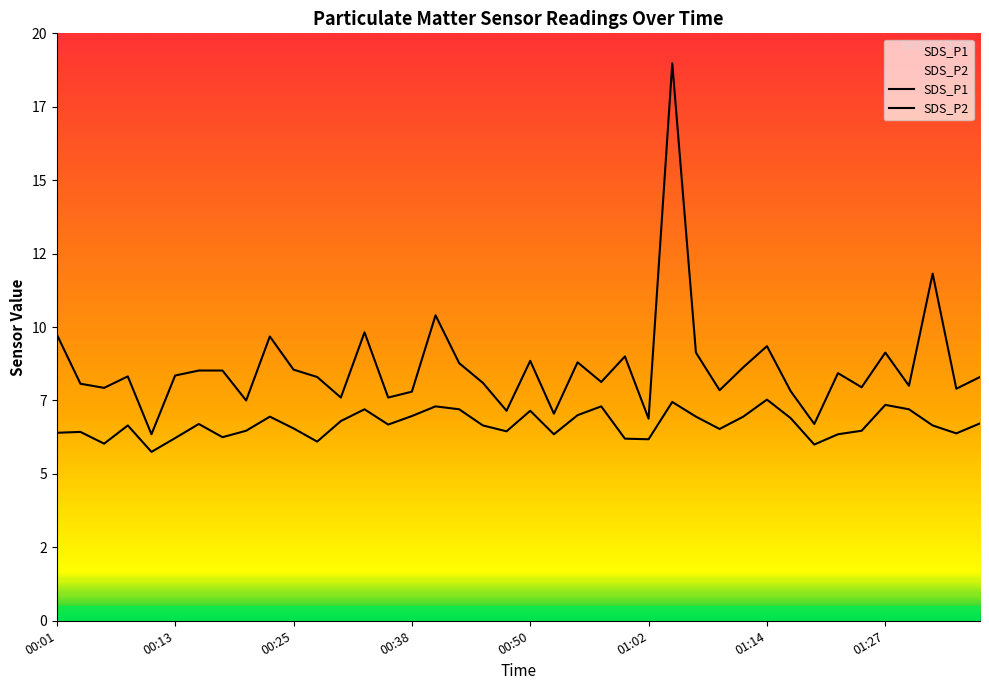

At how many categories does at least one series exceed 6?

40